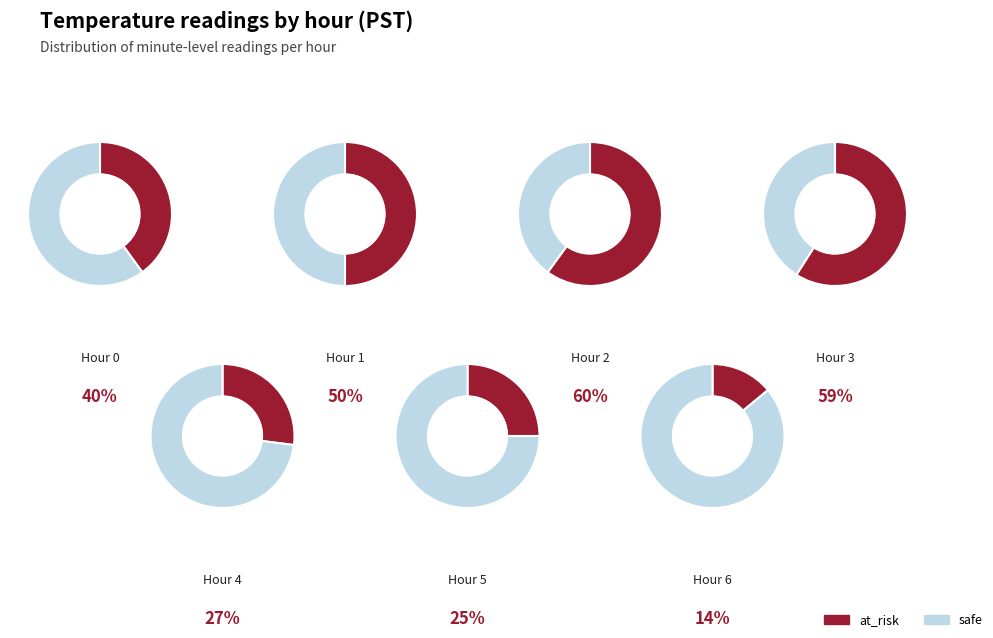

Rank the categories by at_risk value from highest to lowest.

Hour 2, Hour 3, Hour 1, Hour 0, Hour 4, Hour 5, Hour 6